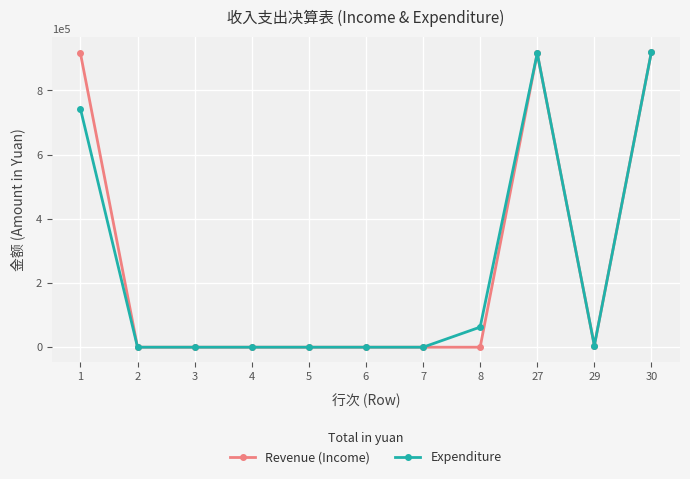

How many distinct data groups are displayed?

2